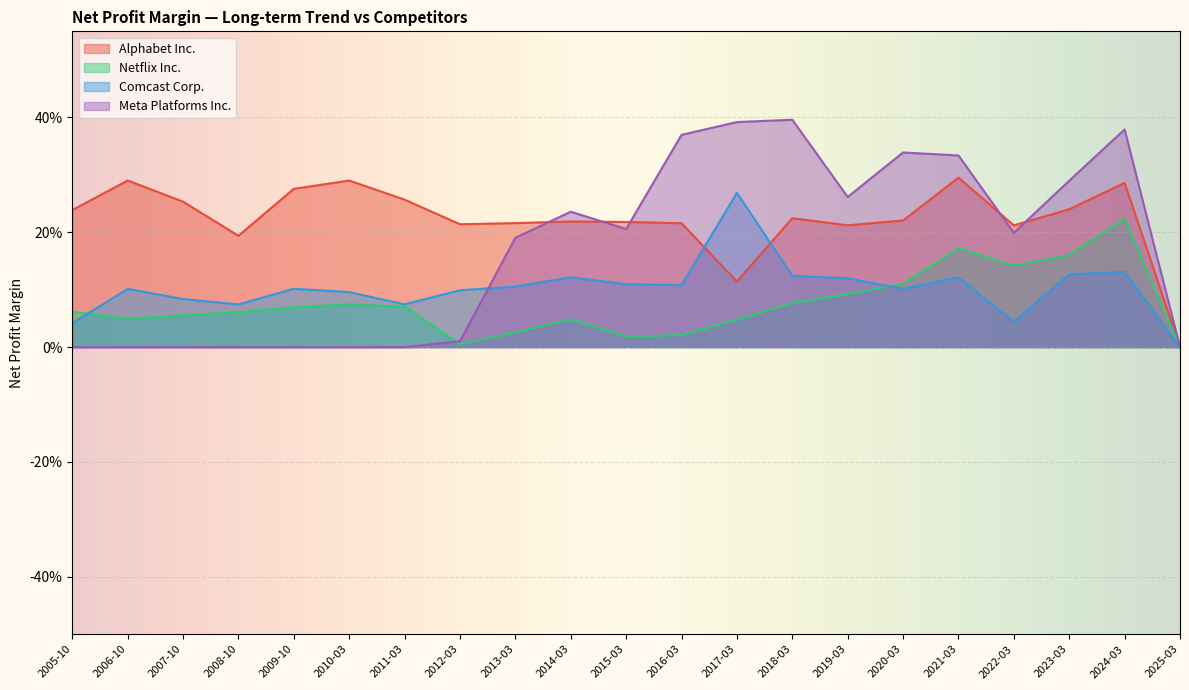

After their last crossing, which series has the higher values: Netflix Inc. or Comcast Corp.?

Netflix Inc.